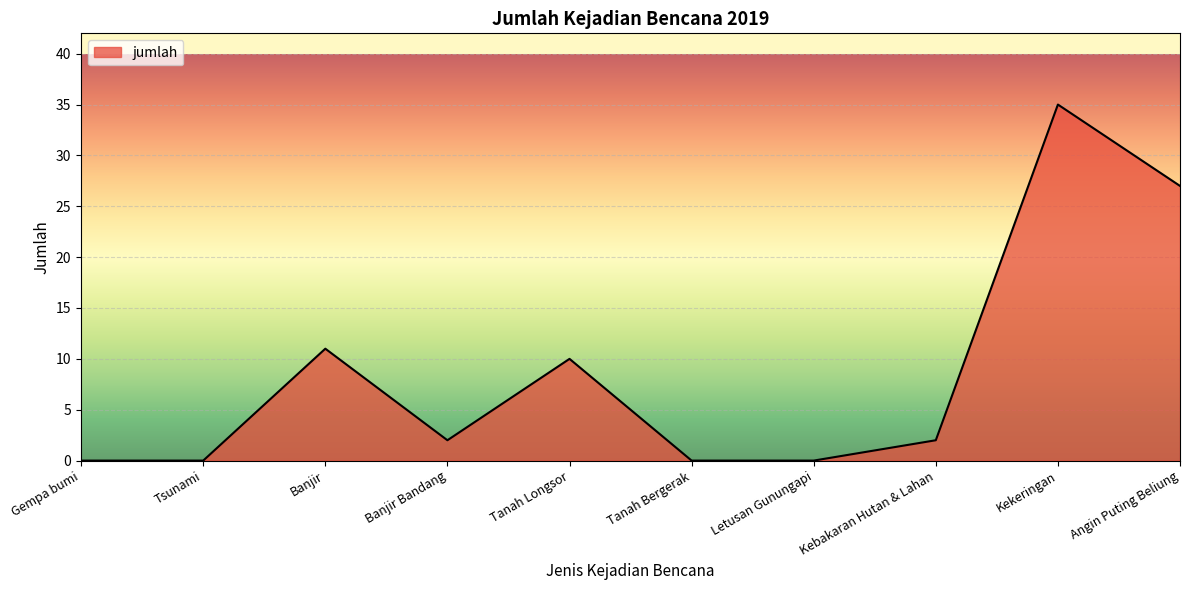

What is the change in value from Tanah Longsor to Letusan Gunungapi?

-10